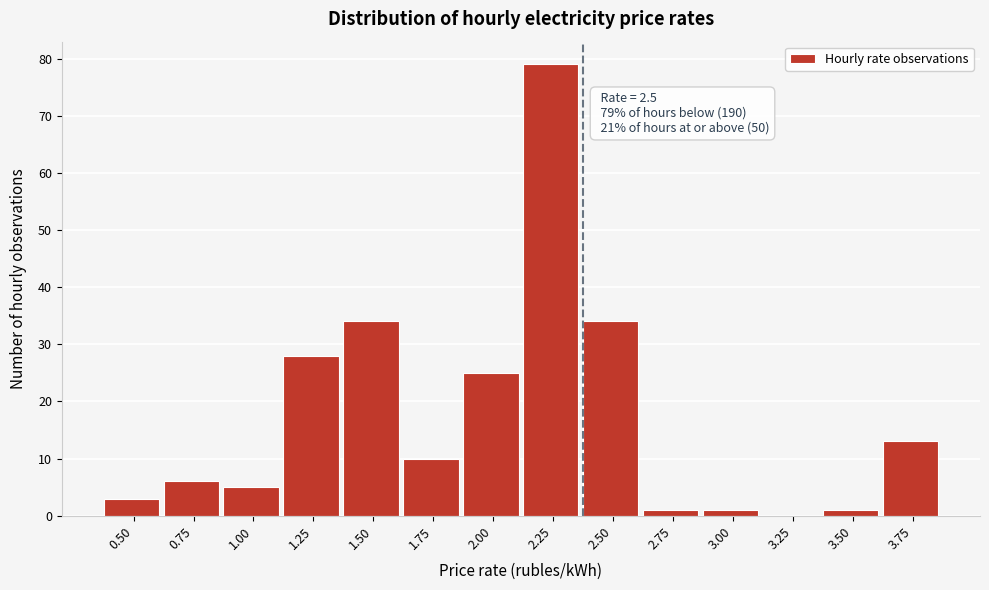

Reading left to right, transcribe all the data shown in this chart.

0.50=3	0.75=6	1.00=5	1.25=28	1.50=34	1.75=10	2.00=25	2.25=79	2.50=34	2.75=1	3.00=1	3.25=0	3.50=1	3.75=13